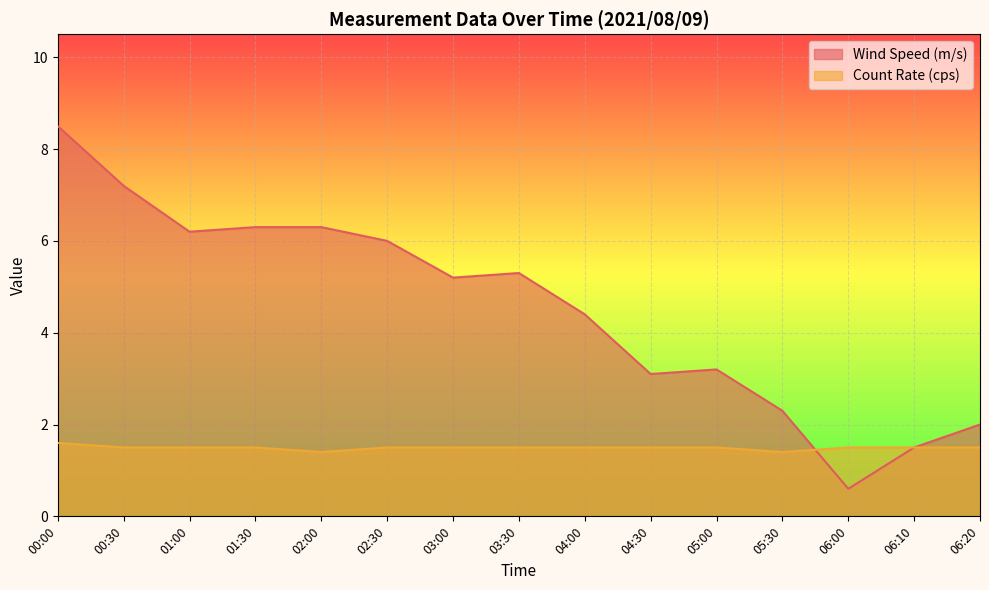

Between 03:30 and 06:10, which is larger?

03:30